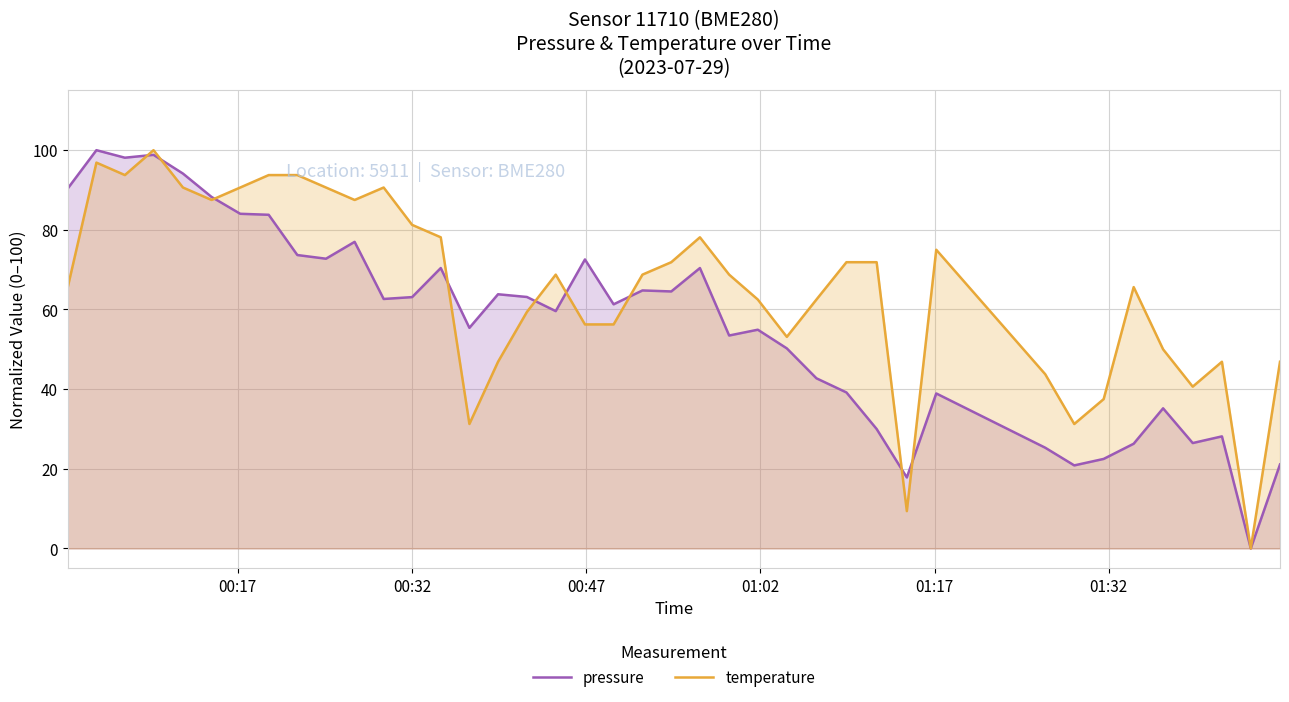

Which series has the largest total across all categories?

temperature